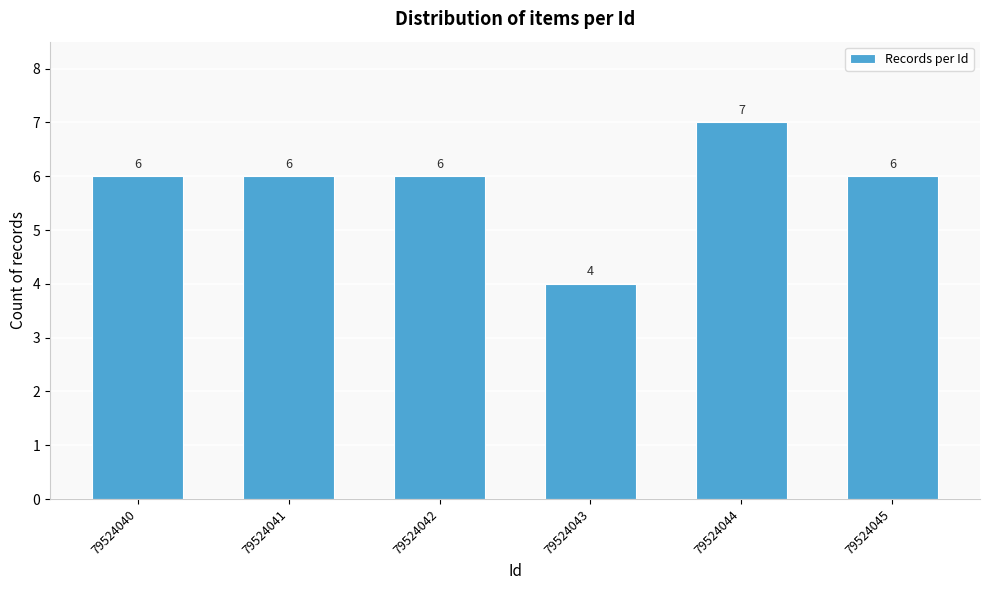

Reading left to right, list all the values displayed in this chart.

6	6	6	4	7	6